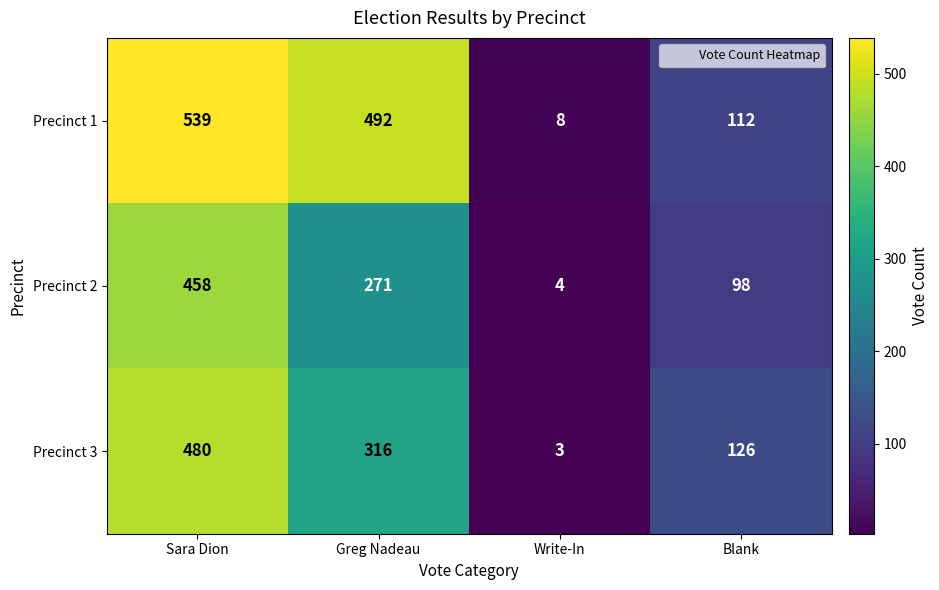

Which series has the largest range (max minus min)?

Precinct 1